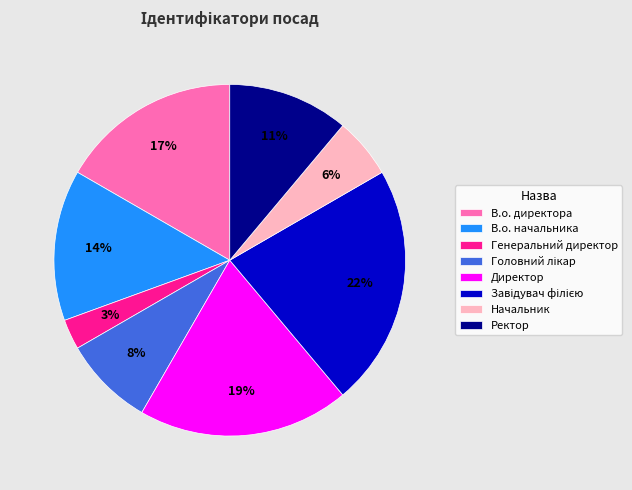

How many slices are in this pie chart?

8